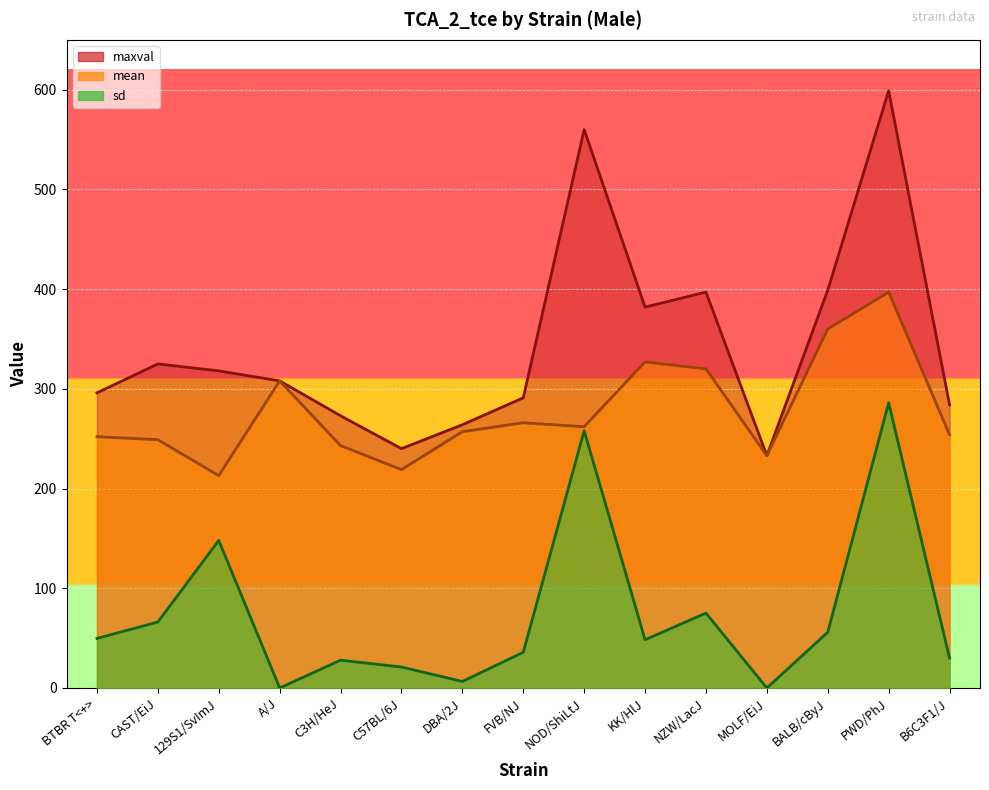

What is the sum of all maxval values?

5169.0